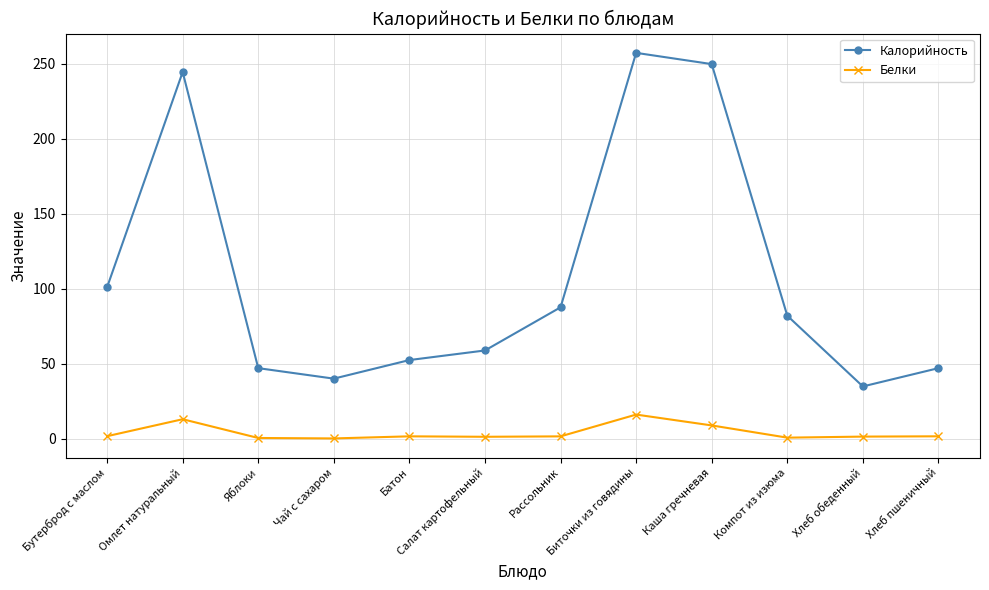

Which series has the largest range (max minus min)?

Калорийность